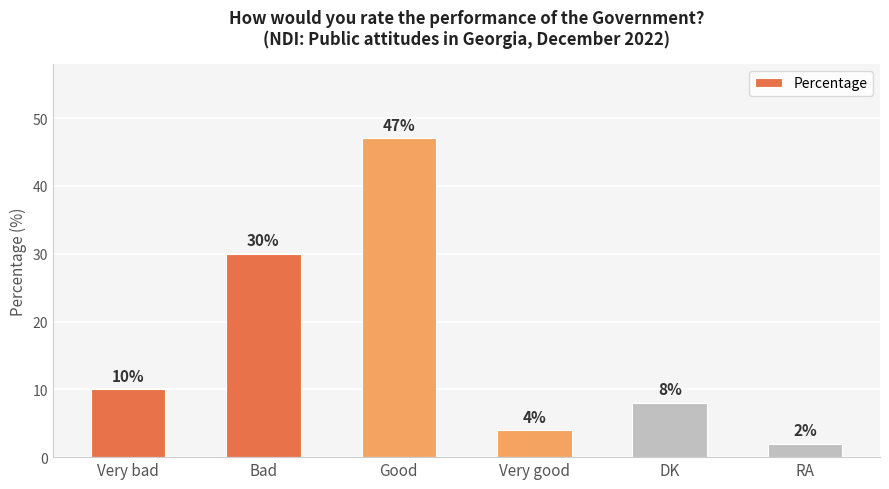

Is it true that the value at Bad is 30?

True